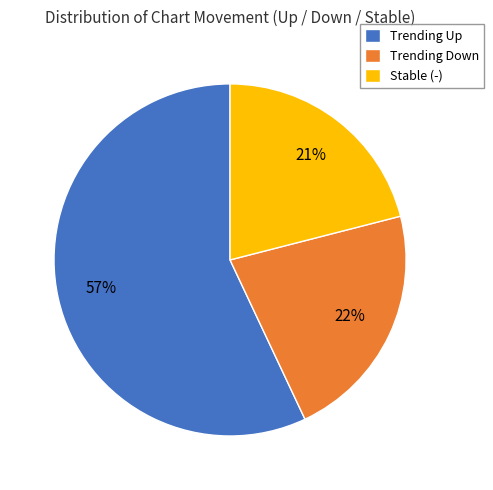

Count the number of slices in the pie.

3